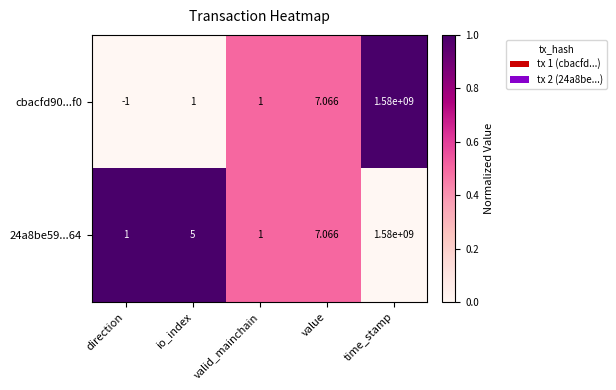

Where is cbacfd90...f0 nearest to the value 789999999?

value